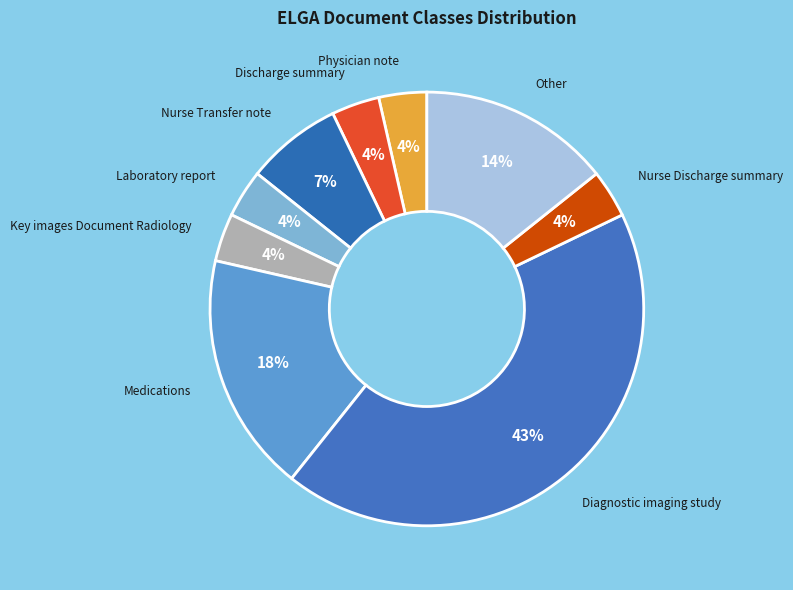

Approximately how many times larger is the value at Discharge summary compared to Key images Document Radiology?

1.0